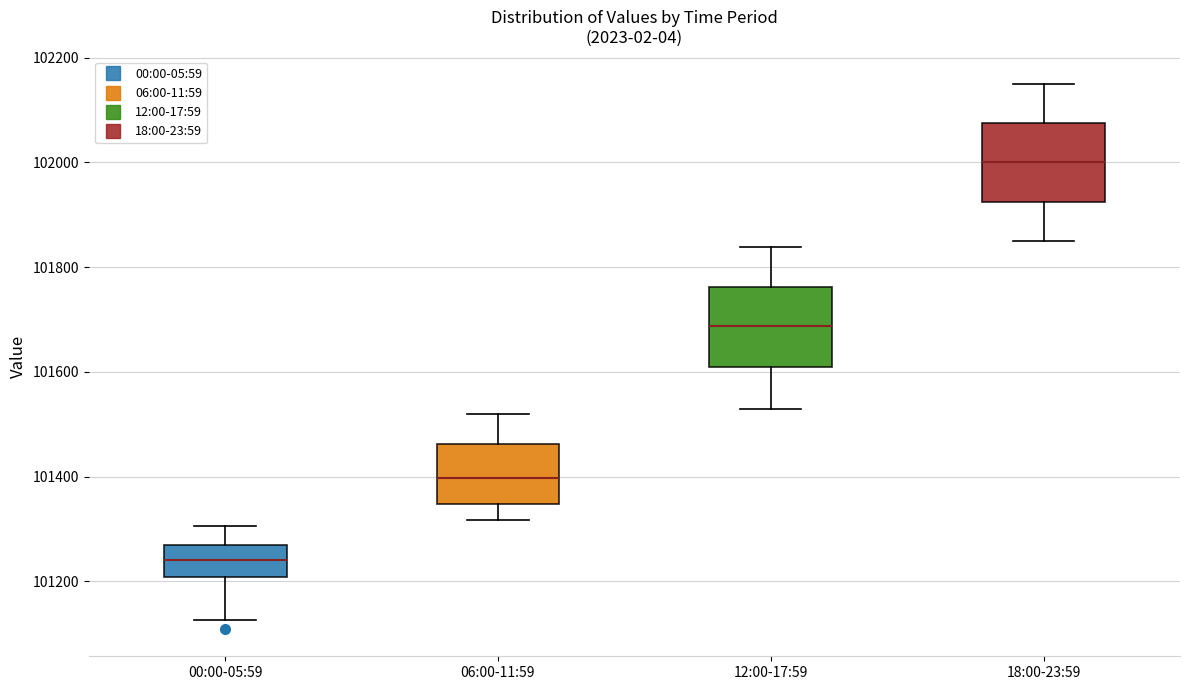

Which box has the lowest median line?

00:00-05:59